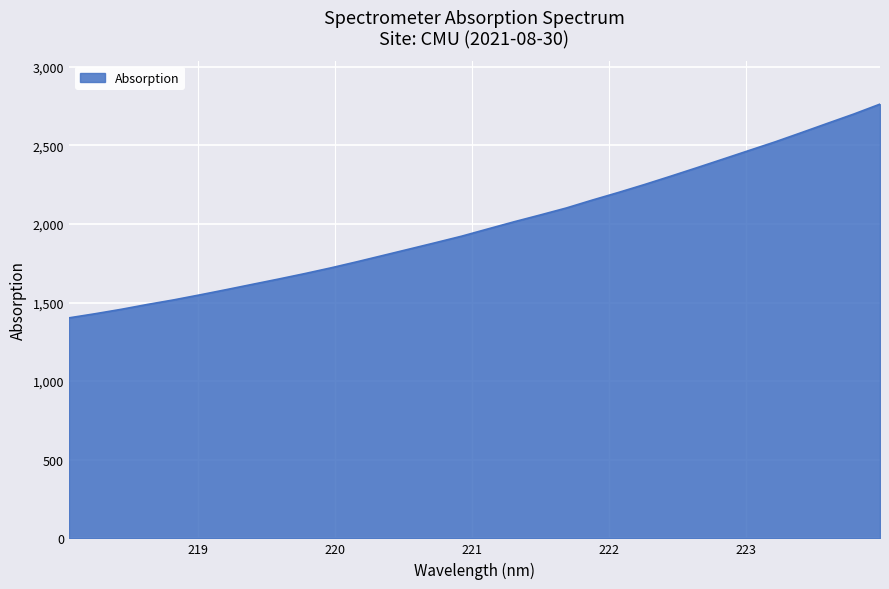

What is the difference between the maximum and minimum values?

1359.5